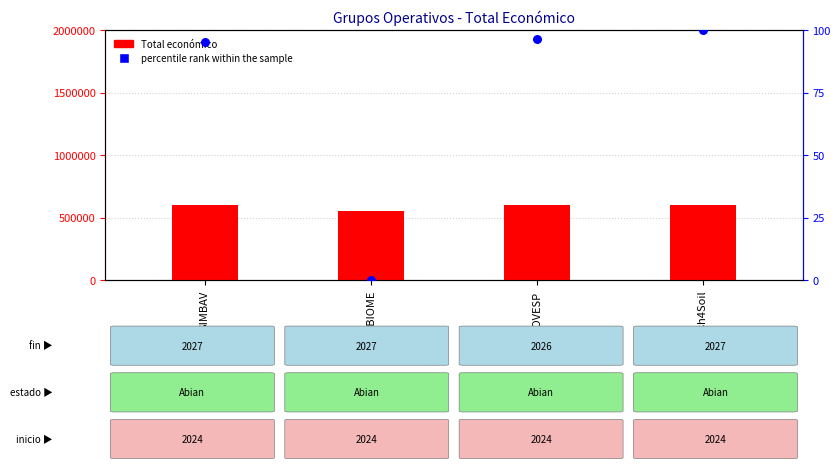

What is the total value across all series at BIOVESP?

598235.3